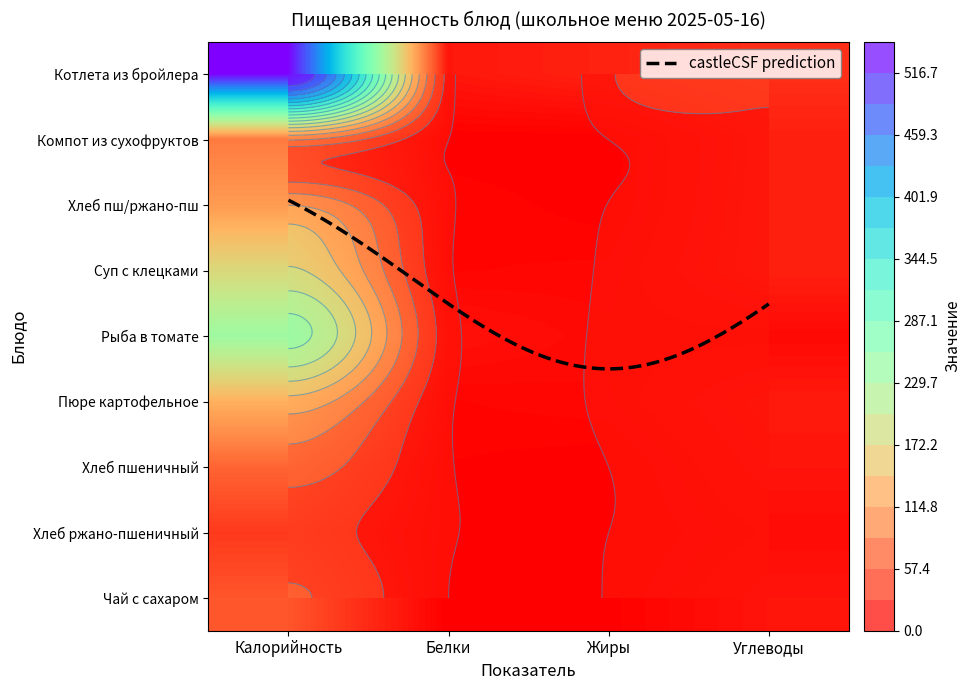

At Углеводы, list the series in order from smallest to largest.

Рыба тушеная в томате с овощами, Хлеб ржано-пшеничный, Хлеб пшеничный, Чай с сахаром, Пюре картофельное, Компот из смеси сухофруктов, Хлеб пшеничный, ржано-пшеничный, Суп картофельный с клецками, Котлета рубленная из бройлер-цыплят